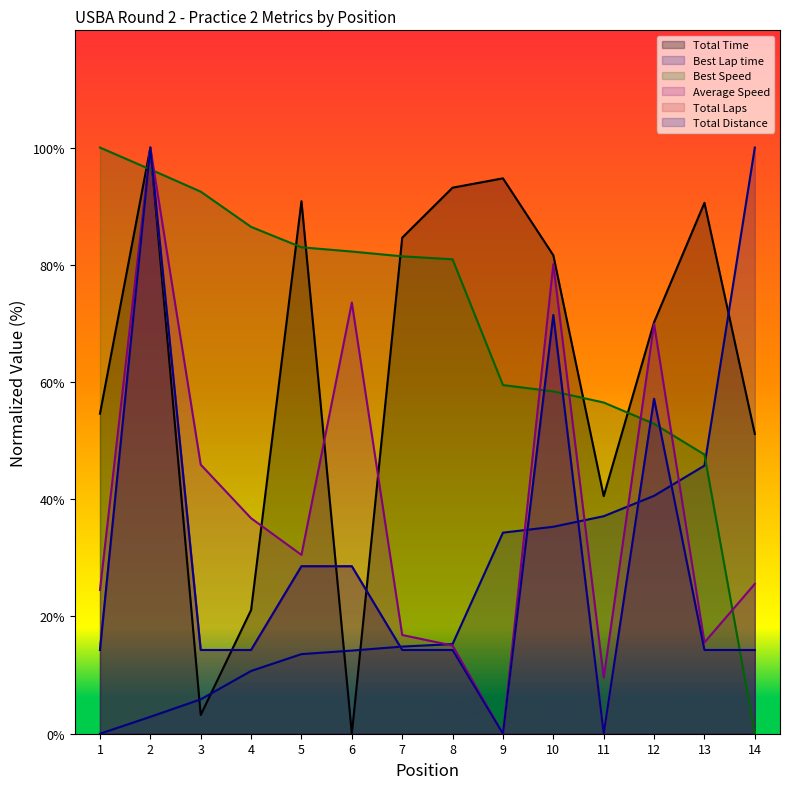

How many categories are shown in the chart?

14